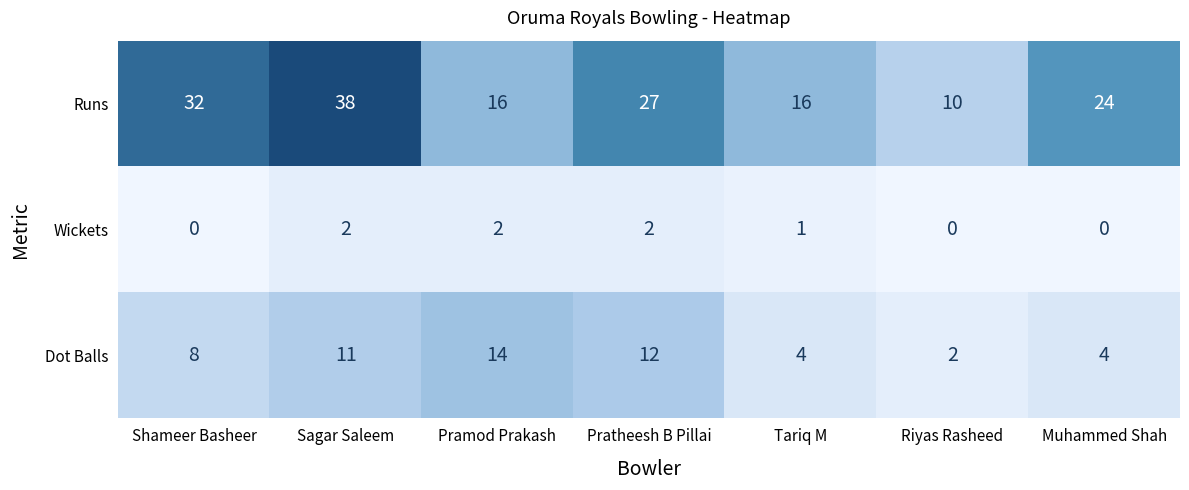

Between Shameer Basheer and Tariq M, which series saw the biggest shift?

Runs